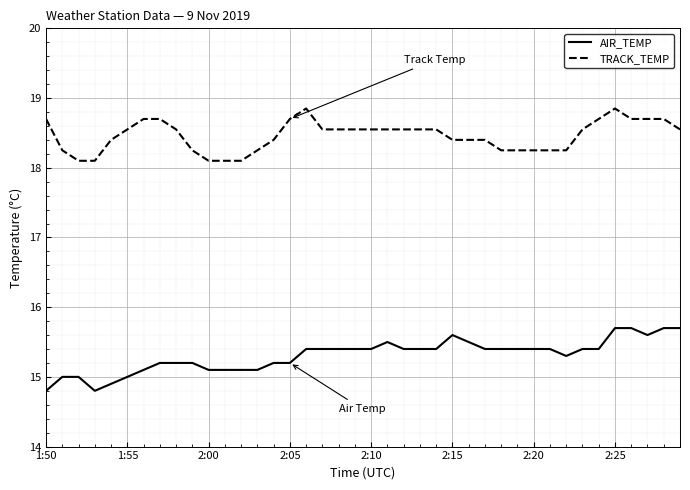

List the series in order of their overall mean, highest first.

TRACK_TEMP, AIR_TEMP